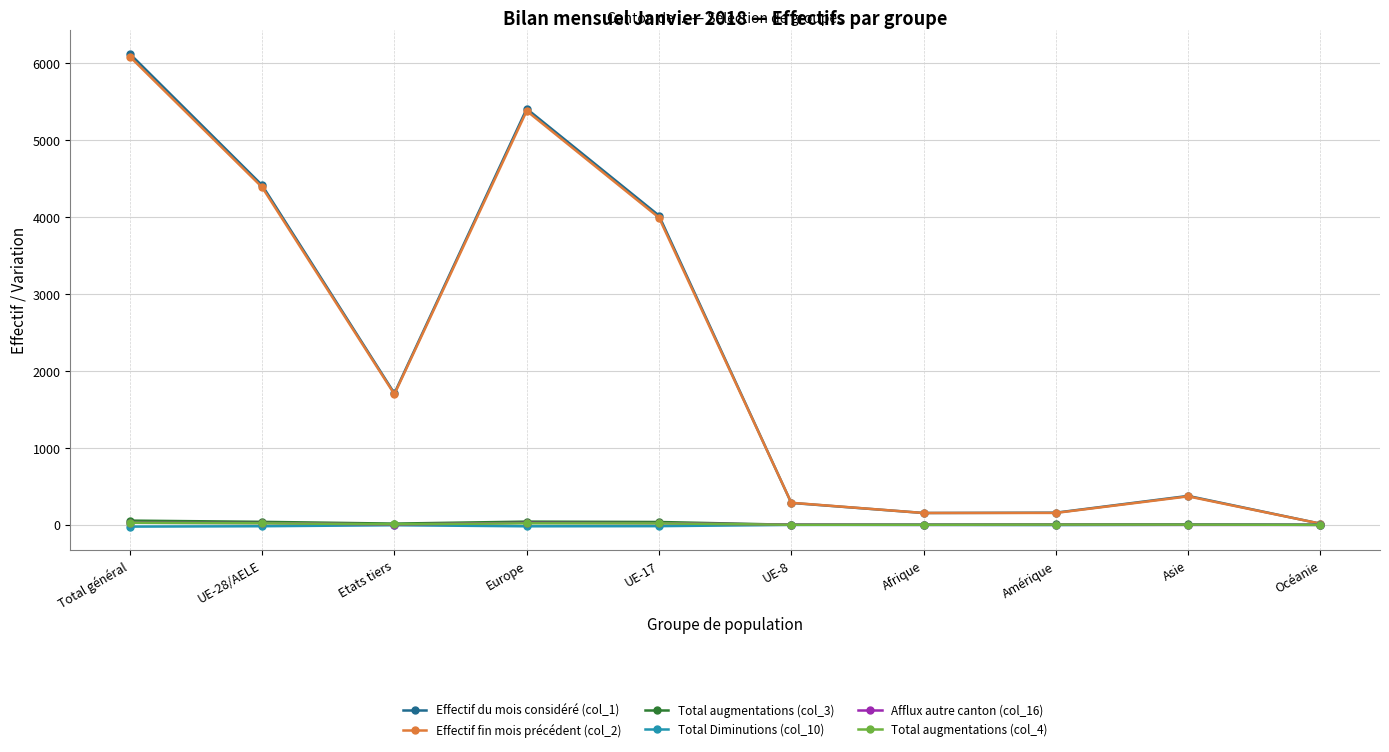

What is the label of the 5th point from the right?

UE-8